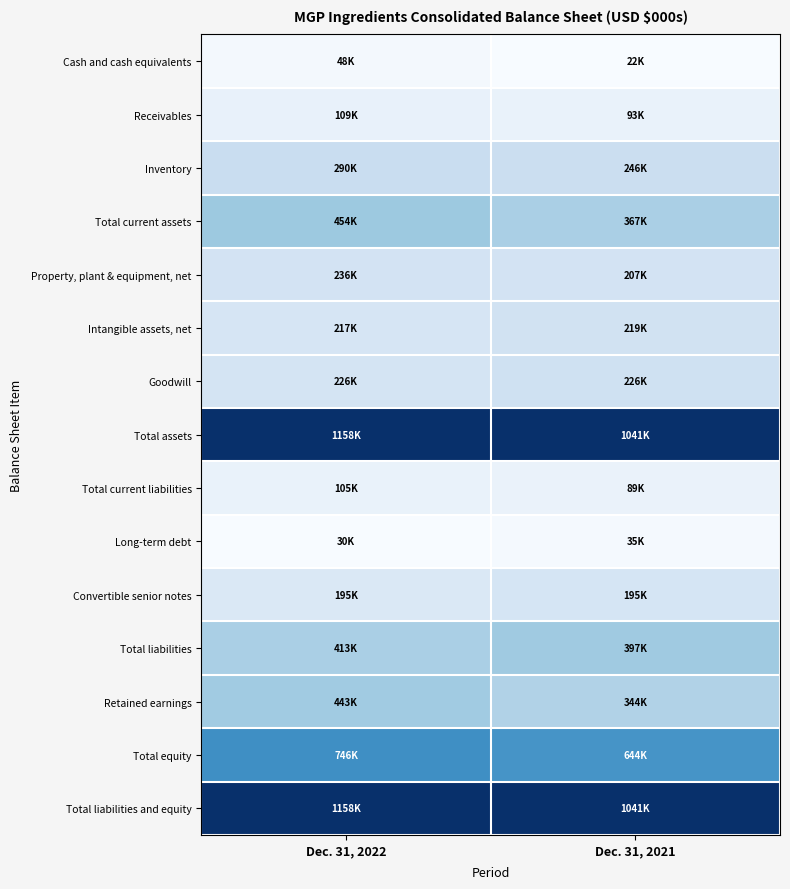

Reading left to right, list all the values displayed in this chart.

Cash and cash equivalents: Dec. 31, 2022=0.0	Dec. 31, 2021=0.0
Receivables: Dec. 31, 2022=0.1	Dec. 31, 2021=0.1
Inventory: Dec. 31, 2022=0.2	Dec. 31, 2021=0.2
Total current assets: Dec. 31, 2022=0.4	Dec. 31, 2021=0.3
Property, plant & equipment, net: Dec. 31, 2022=0.2	Dec. 31, 2021=0.2
Intangible assets, net: Dec. 31, 2022=0.2	Dec. 31, 2021=0.2
Goodwill: Dec. 31, 2022=0.2	Dec. 31, 2021=0.2
Total assets: Dec. 31, 2022=1.0	Dec. 31, 2021=1.0
Total current liabilities: Dec. 31, 2022=0.1	Dec. 31, 2021=0.1
Long-term debt: Dec. 31, 2022=0.0	Dec. 31, 2021=0.0
Convertible senior notes: Dec. 31, 2022=0.1	Dec. 31, 2021=0.2
Total liabilities: Dec. 31, 2022=0.3	Dec. 31, 2021=0.4
Retained earnings: Dec. 31, 2022=0.4	Dec. 31, 2021=0.3
Total equity: Dec. 31, 2022=0.6	Dec. 31, 2021=0.6
Total liabilities and equity: Dec. 31, 2022=1.0	Dec. 31, 2021=1.0